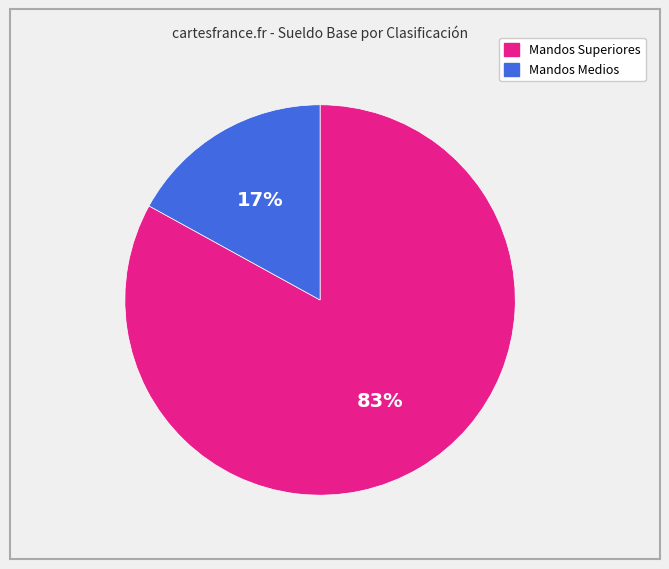

Count the number of slices in the pie.

2